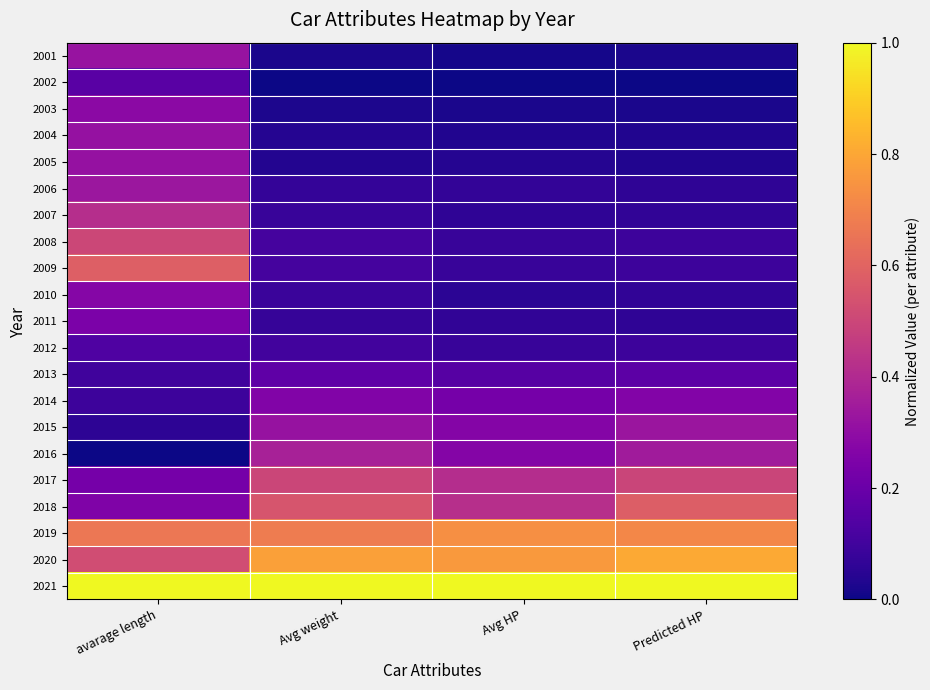

Rank the series at Avg HP from highest to lowest value.

2021, 2020, 2019, 2018, 2017, 2015, 2016, 2014, 2013, 2008, 2012, 2009, 2006, 2011, 2007, 2010, 2005, 2004, 2003, 2001, 2002